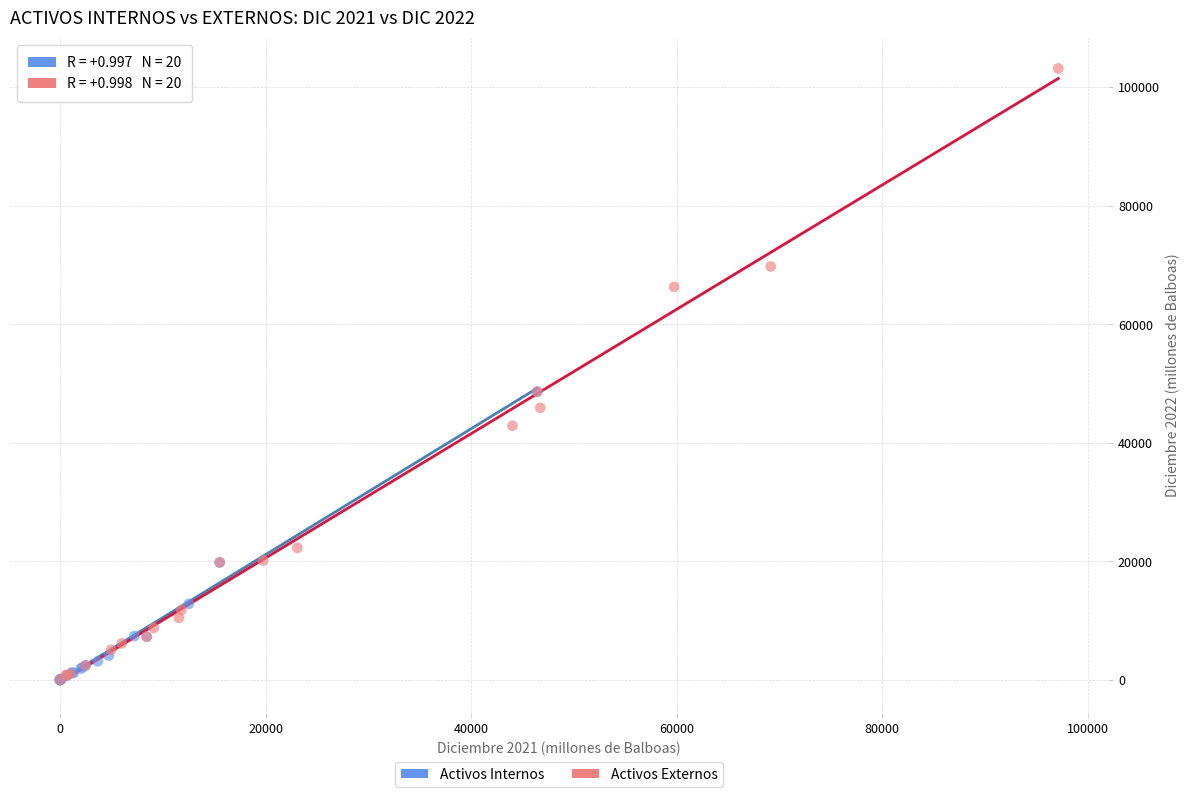

Which series contains the highest Y value?

Activos Externos